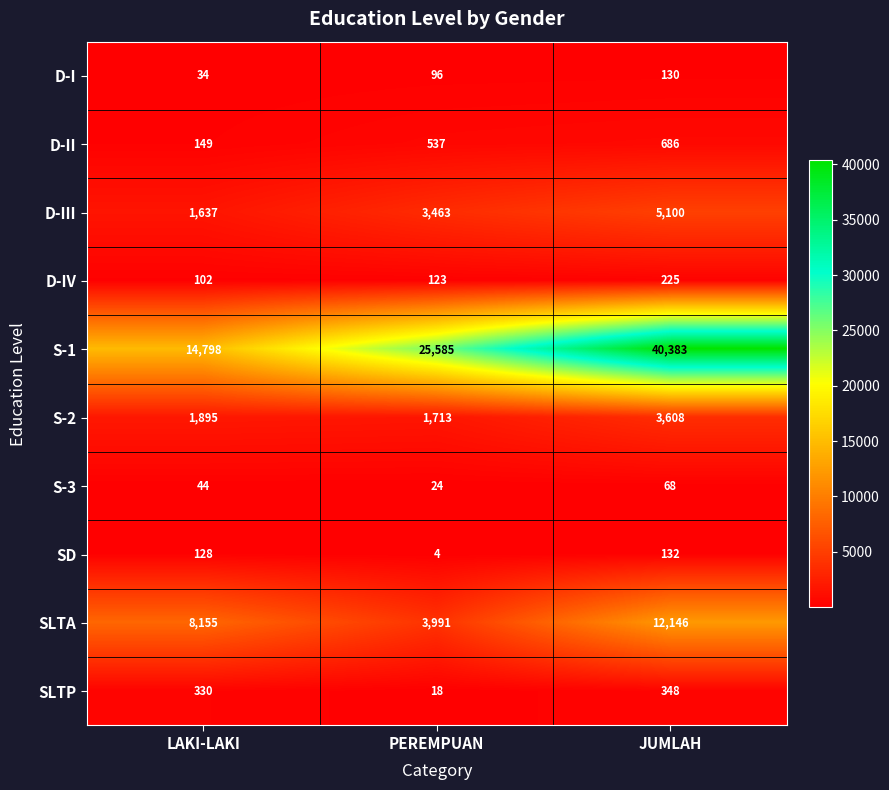

What is the difference between the highest and lowest values at PEREMPUAN?

25581